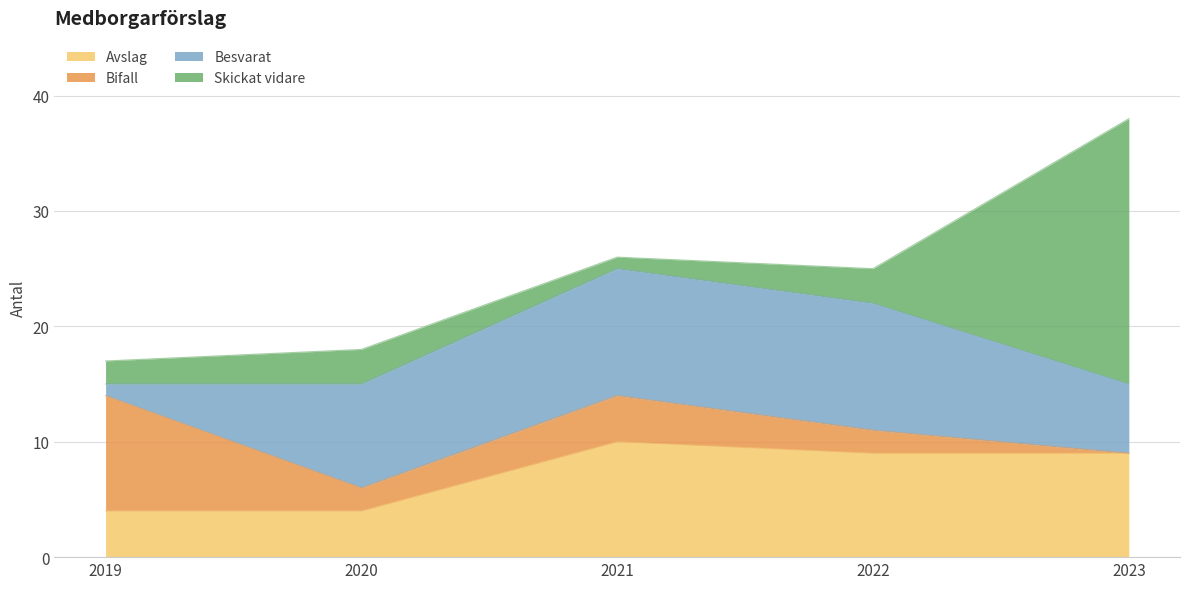

Reading left to right, list all the values displayed in this chart.

Avslag: 2019=4	2020=4	2021=10	2022=9	2023=9
Bifall: 2019=10	2020=2	2021=4	2022=2	2023=0
Besvarat: 2019=1	2020=9	2021=11	2022=11	2023=6
Skickat vidare: 2019=2	2020=3	2021=1	2022=3	2023=23